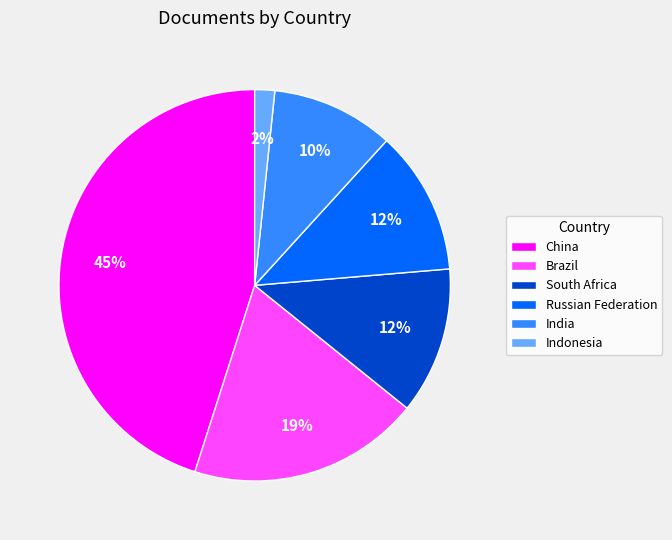

The Russian Federation slice represents 12% of the pie. True or false?

True